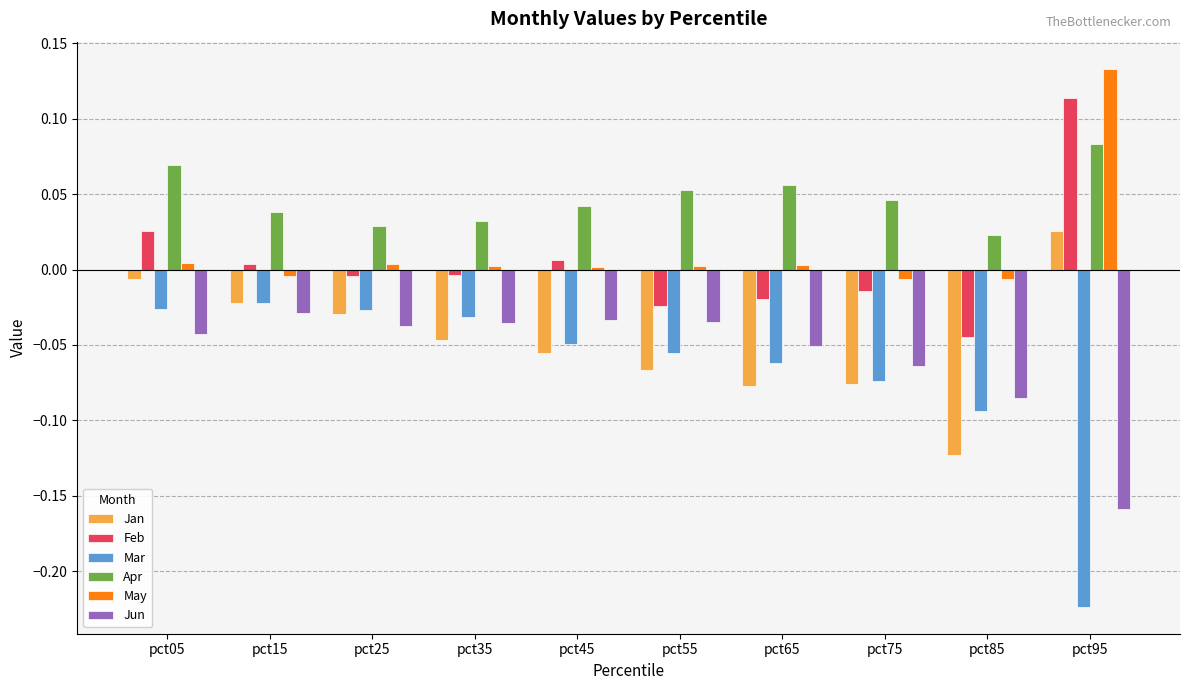

At how many categories does at least one series exceed 0?

10